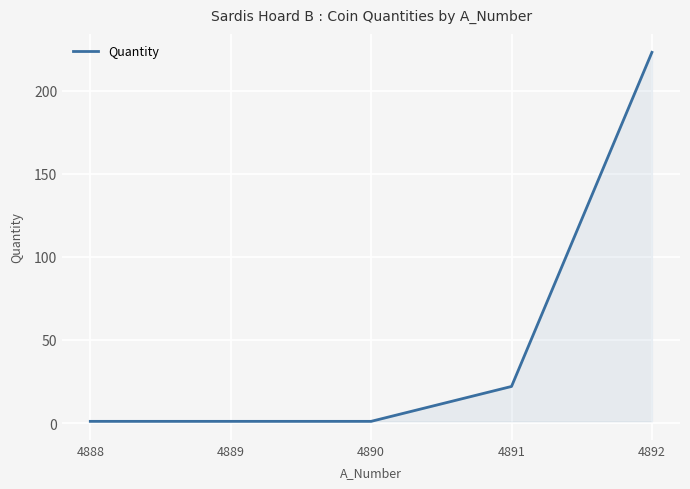

What is the approximate value at 4891?

22